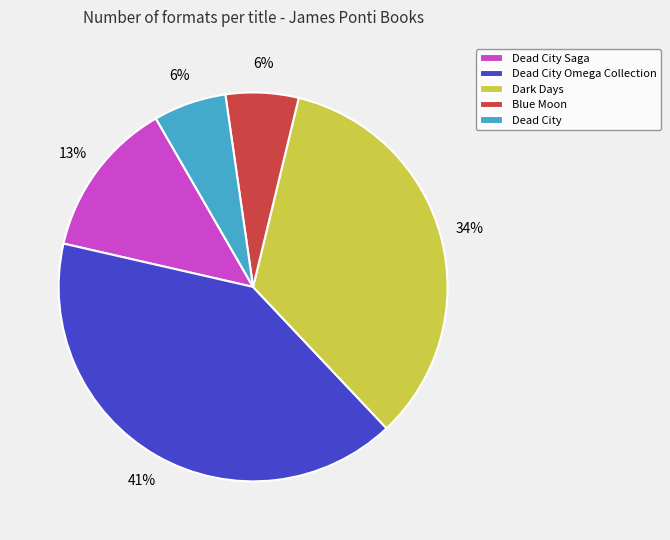

Is the sum of Dark Days and Dead City greater than half?

No